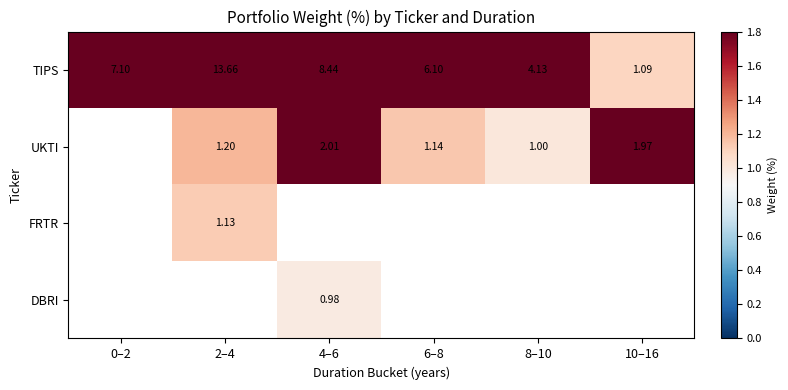

What is the spread (max minus min) of values at 6–8?

5.0